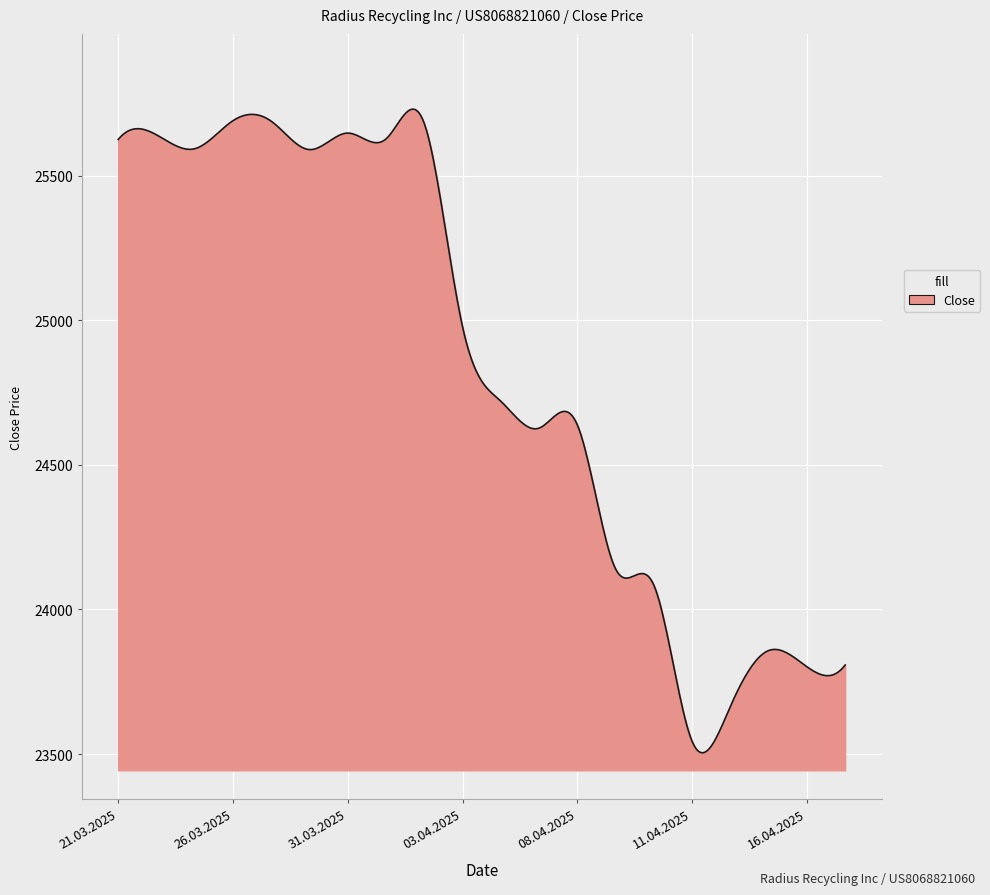

What is the minimum value shown in the chart?

23504.7